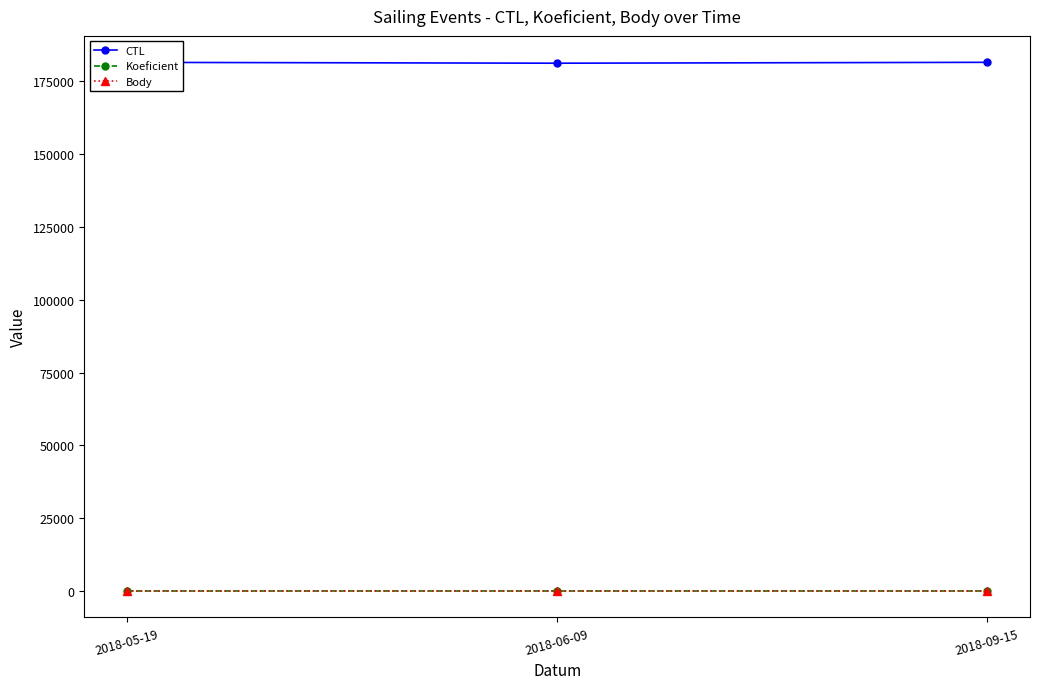

What is the label of the 1st point from the left?

2018-05-19